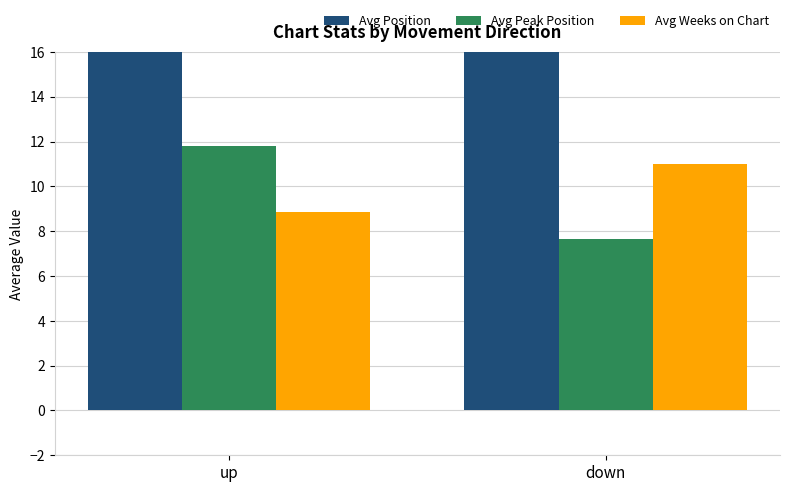

What is the sum of the Avg Weeks on Chart values at down and up?

19.9